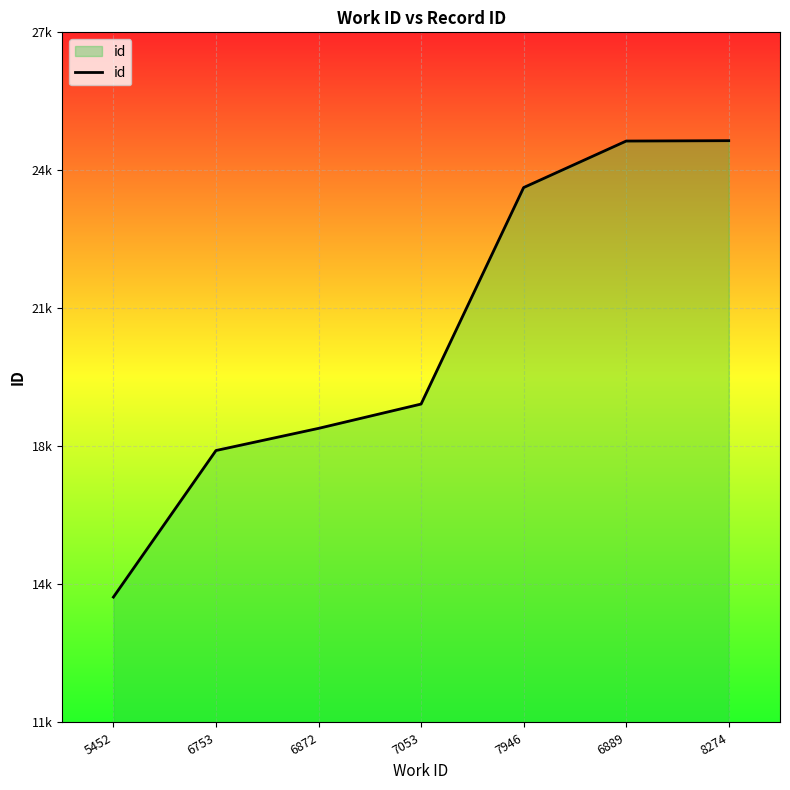

What is the average value?

20652